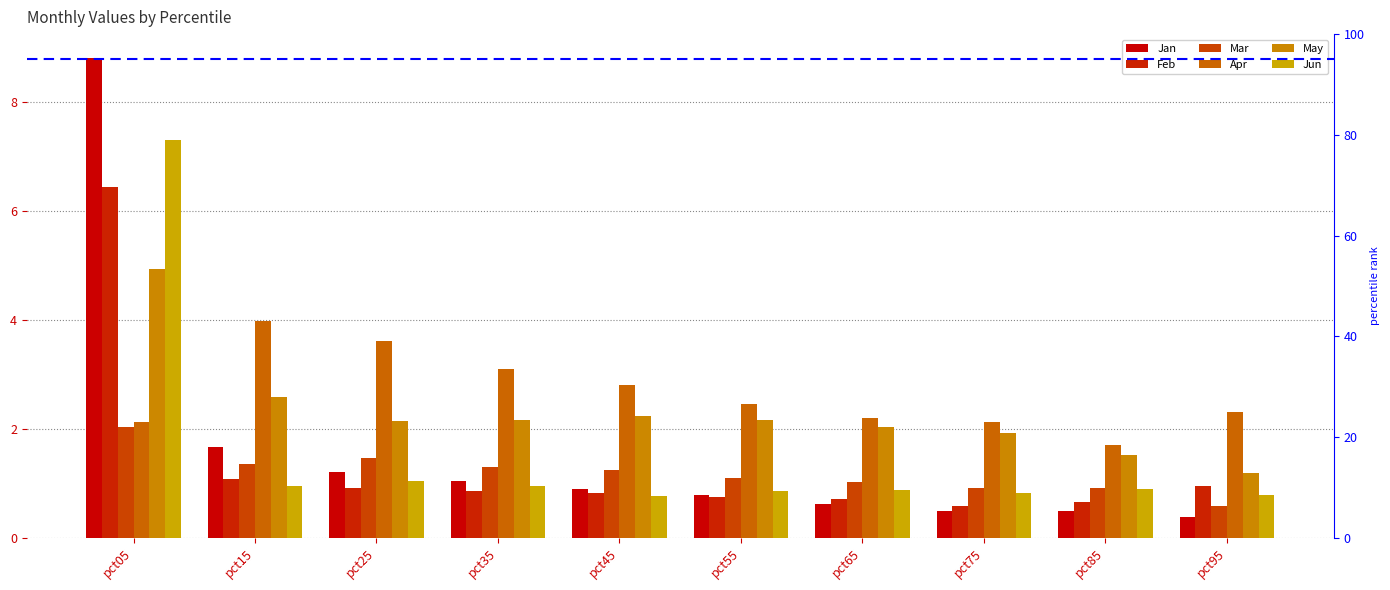

Is it true that Feb equals 0.7 at pct85?

True